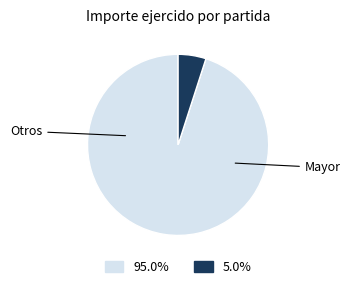

Is there a majority slice in this chart?

Yes